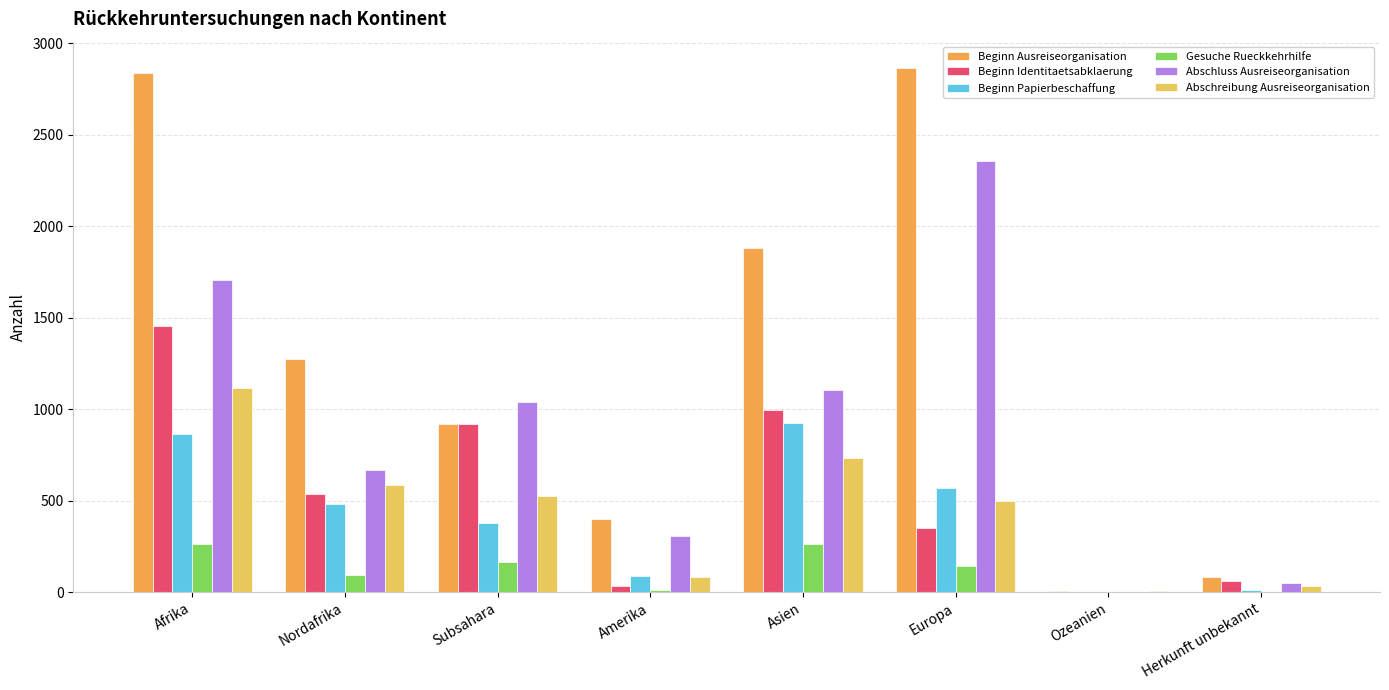

Where is Abschluss Ausreiseorganisation nearest to the value 1178?

Asien